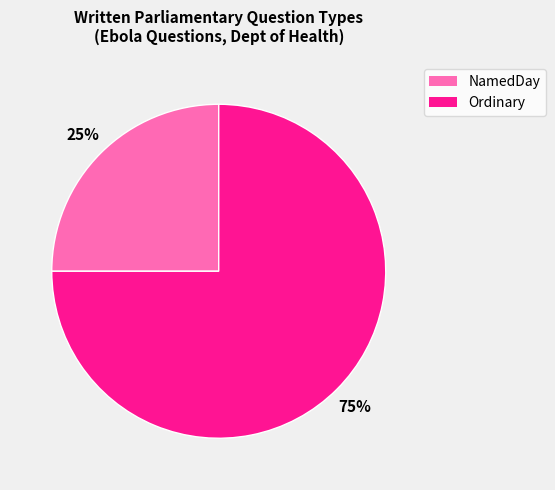

Count the number of slices in the pie.

2